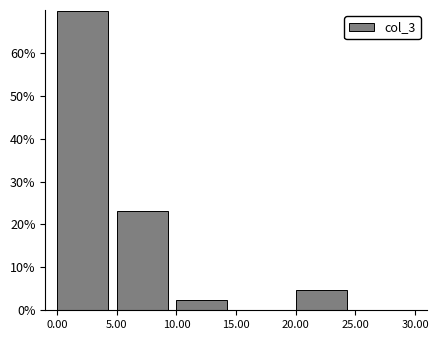

Reading left to right, transcribe this chart: for each bar, give the range it covers on the x-axis and its height. The values are not printed on the chart, so give them approximately, as read against the axis.

0.00 to 5.00: 70
5.00 to 10.00: 23
10.00 to 15.00: 2
15.00 to 20.00: 0
20.00 to 25.00: 5
25.00 to 30.00: 0